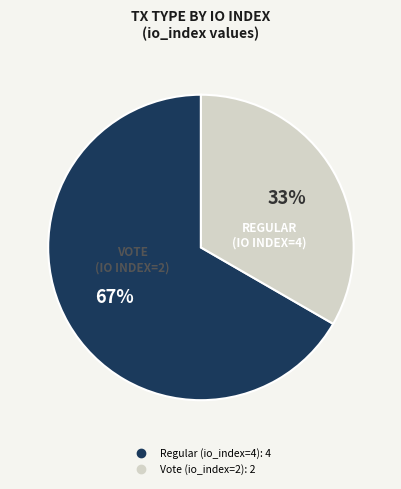

Do Regular (io_index=4) and Vote (io_index=2) together represent more than half of the pie?

Yes